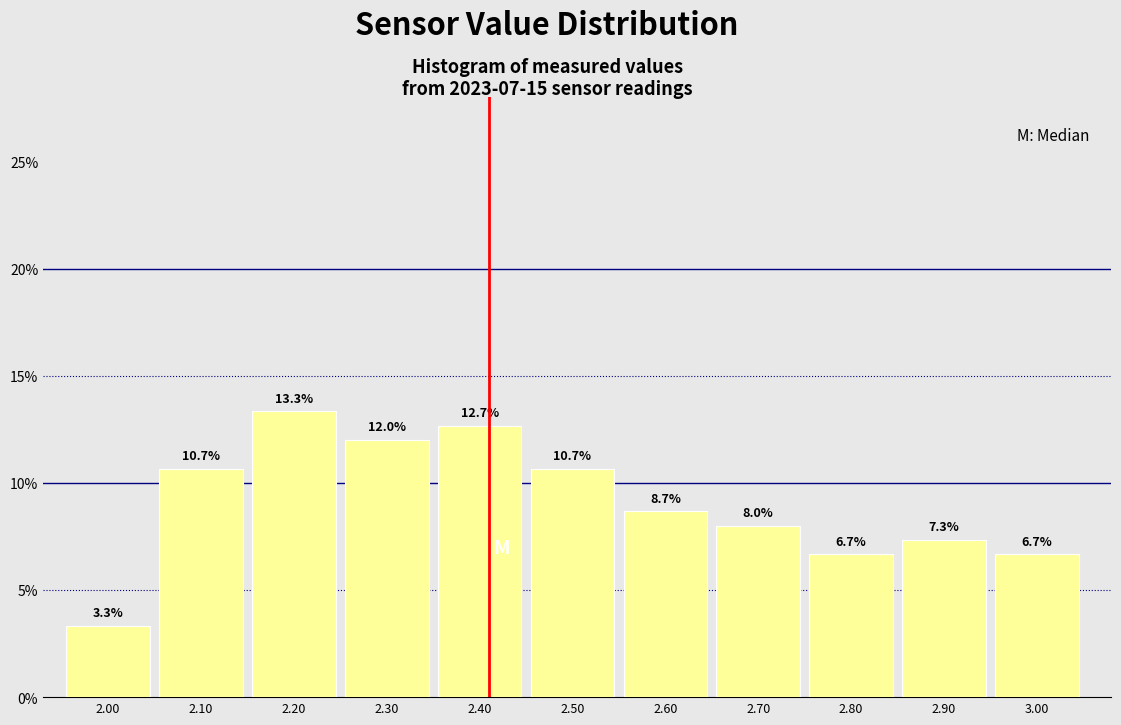

Which range on the x-axis has the tallest bar?

2.15 to 2.25